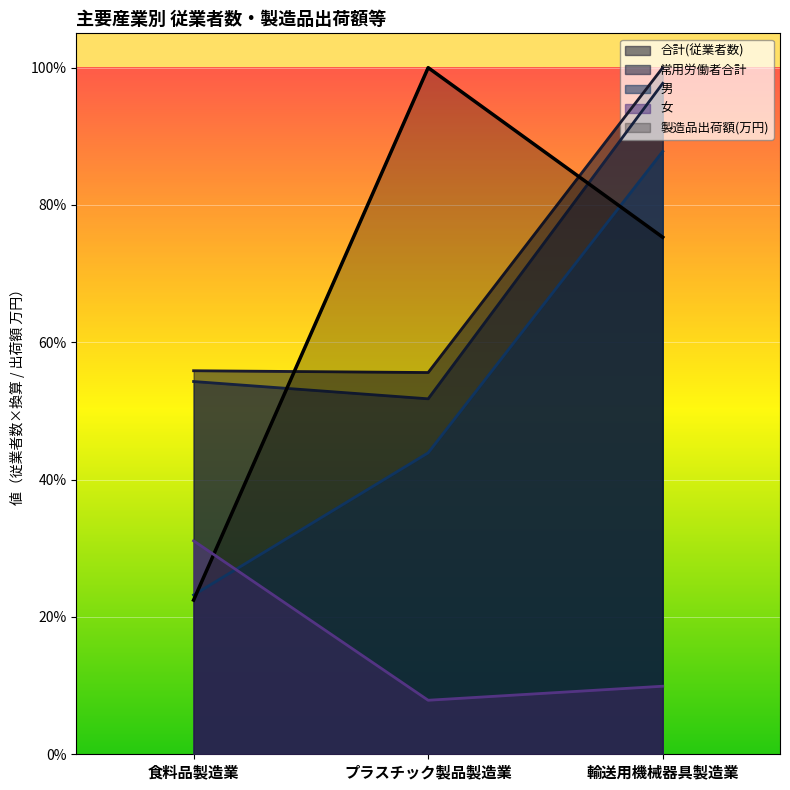

Which category has the highest value in the 製造品出荷額(万円) series?

プラスチック製品製造業